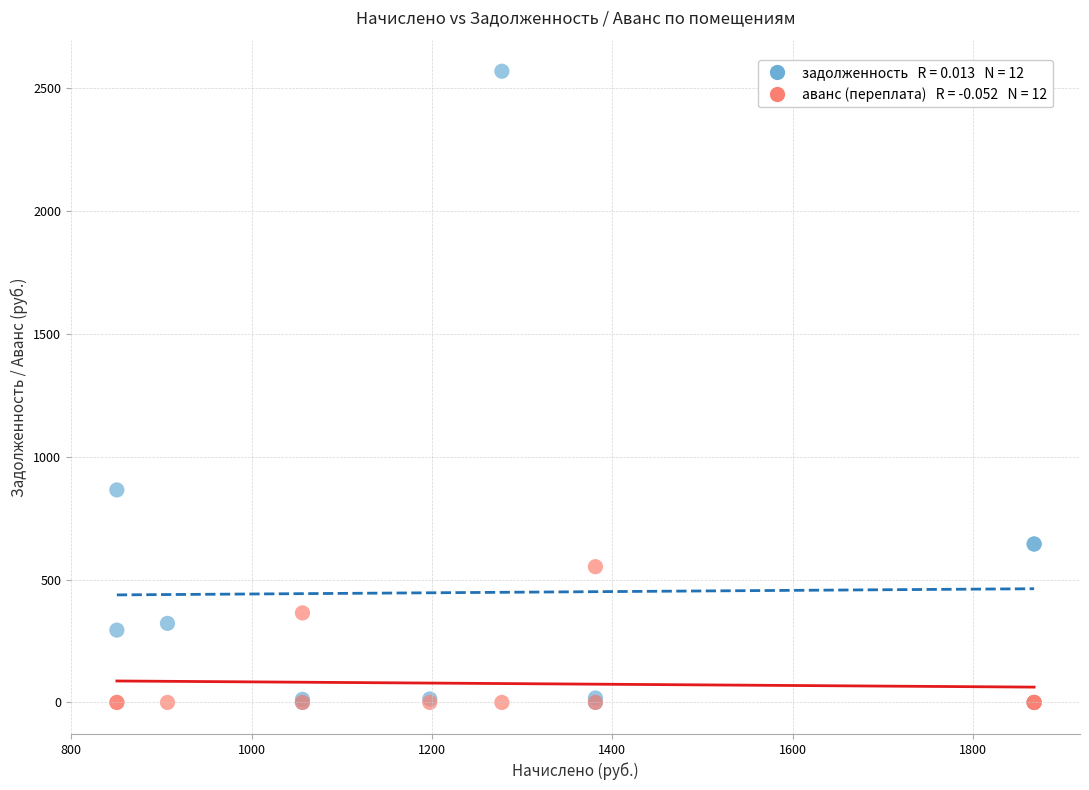

Across all series, what Y value is closest to 1284?

865.2